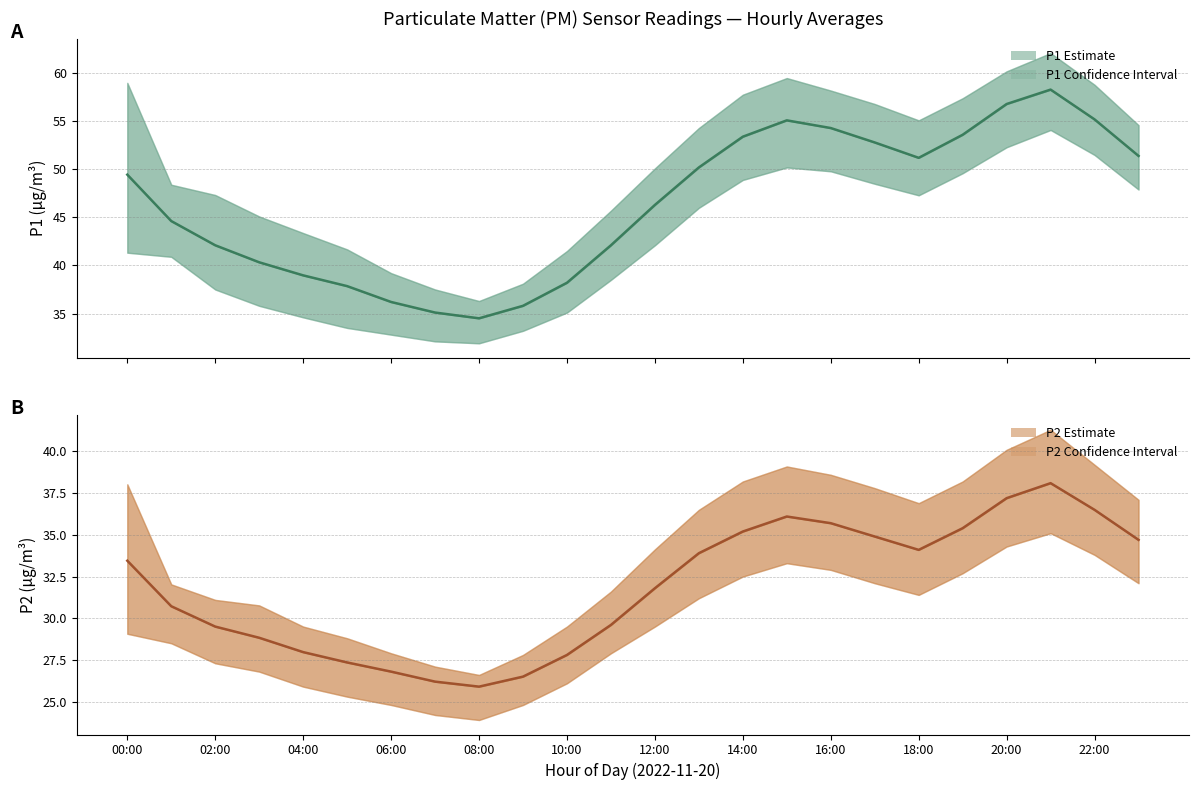

Rank the series by their average value, from lowest to highest.

P2 (PM2.5), P1 (PM10)